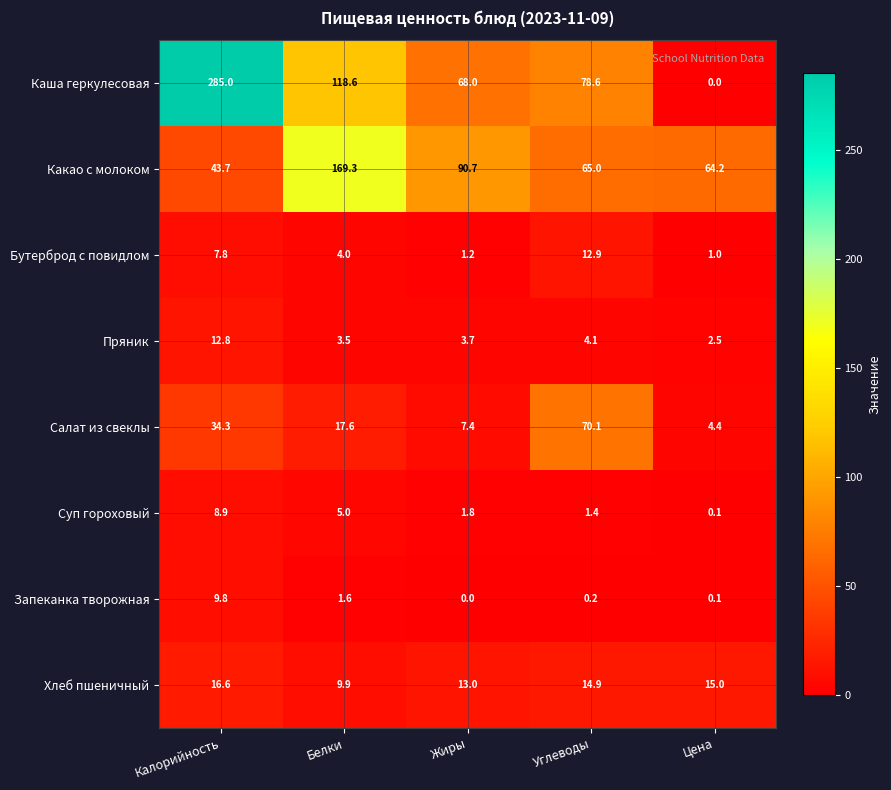

What is the lowest value of the Салат из свеклы series?

4.4